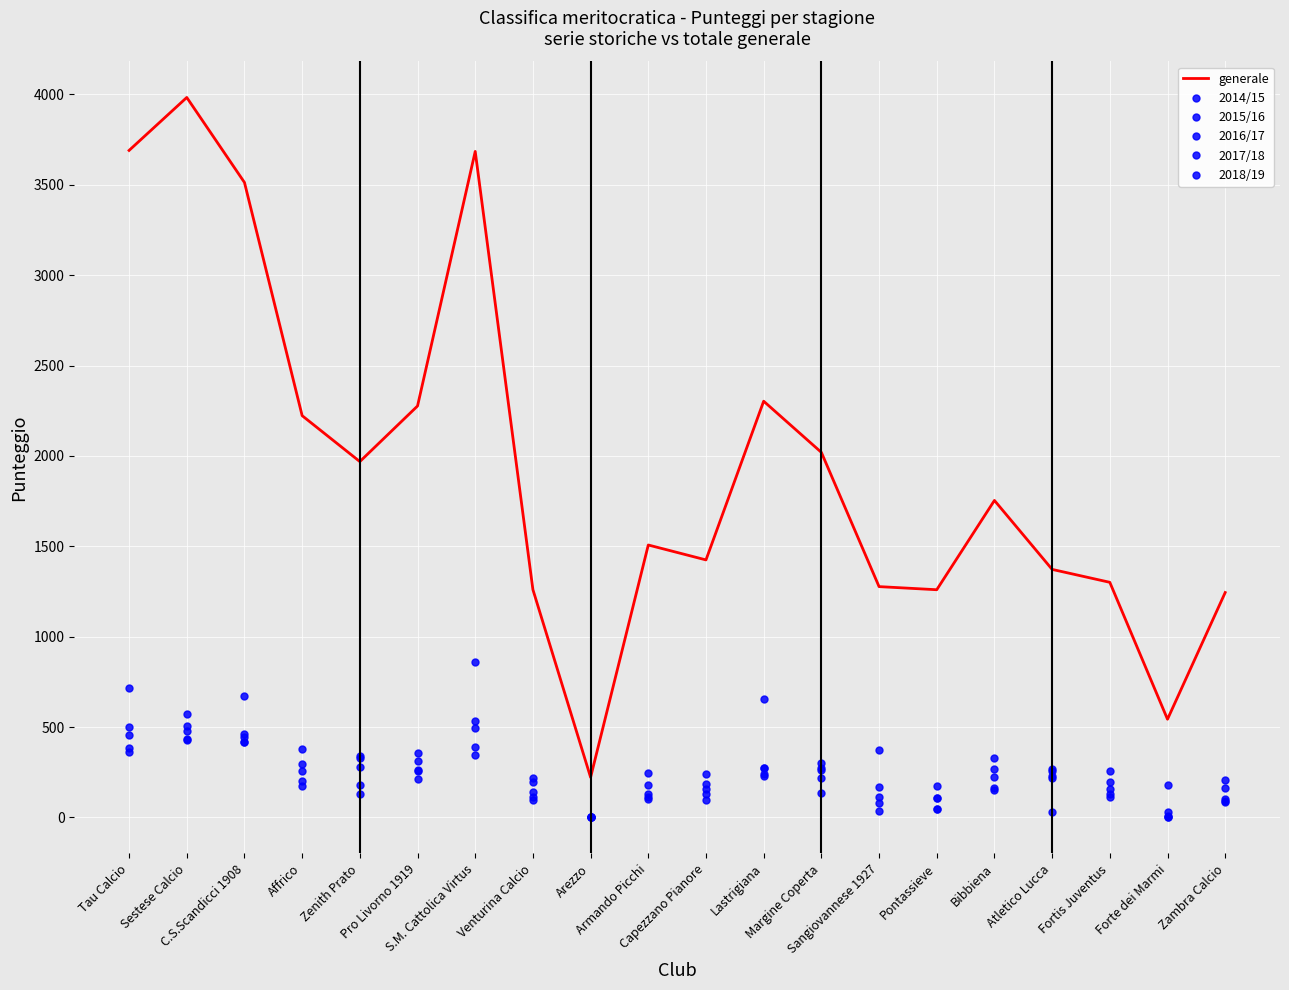

How many positive values does the 2015/16 series have?

18